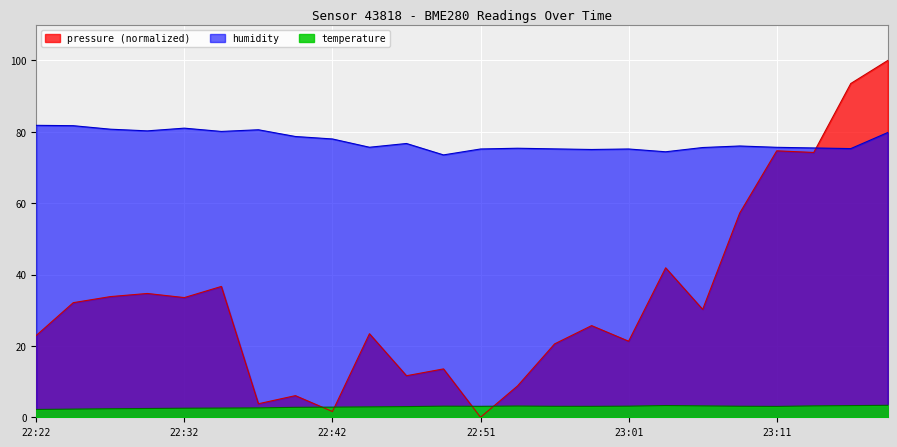

What is the value of the temperature point at the 3rd from the left?

2.4